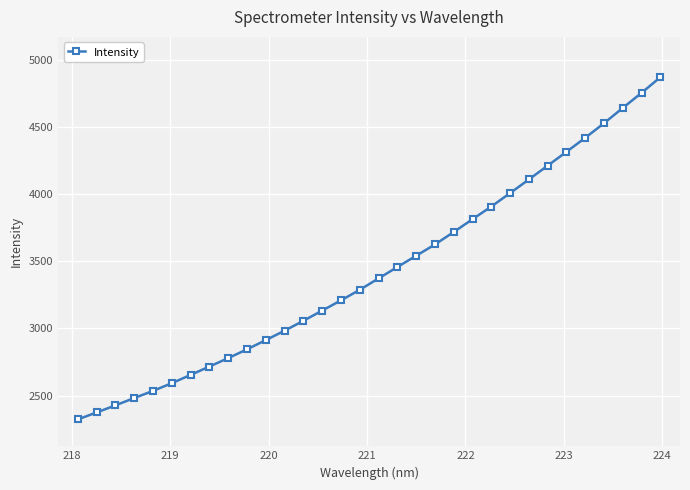

What is the minimum value shown in the chart?

2323.3